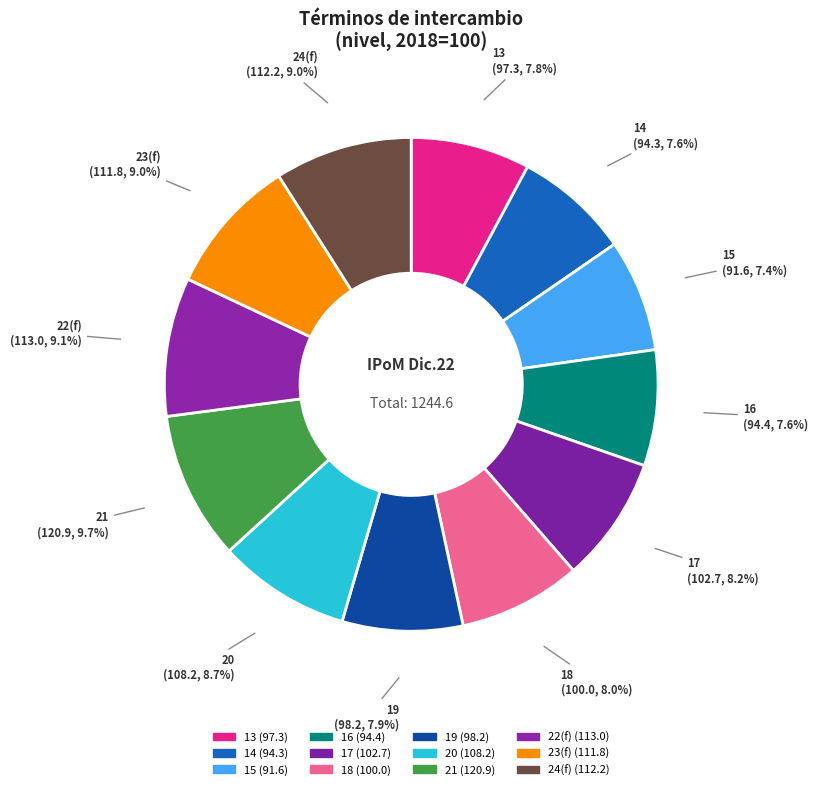

Which category has the smallest portion of the pie?

15